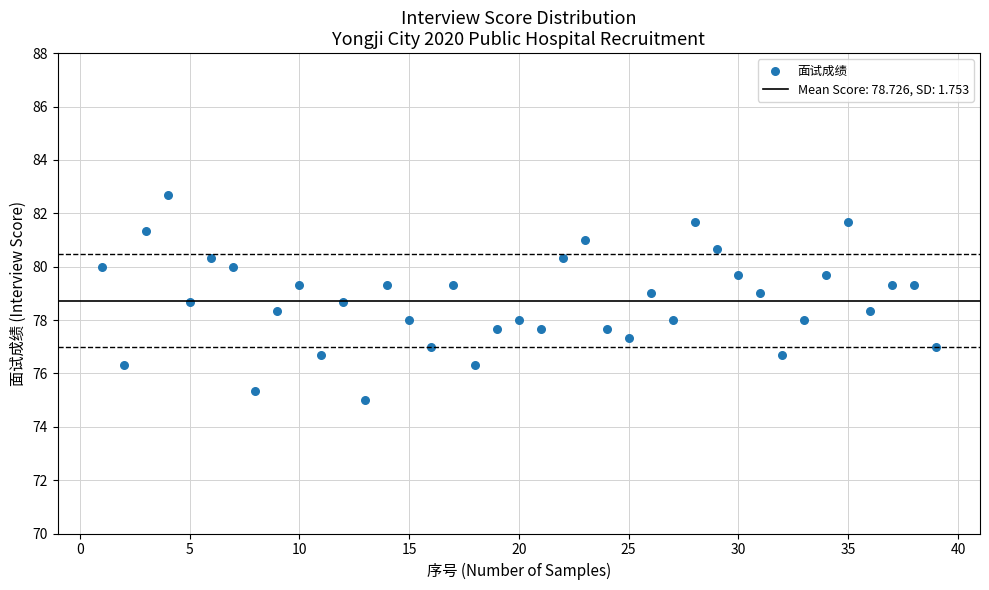

What is the range of X values (max minus min)?

38.0